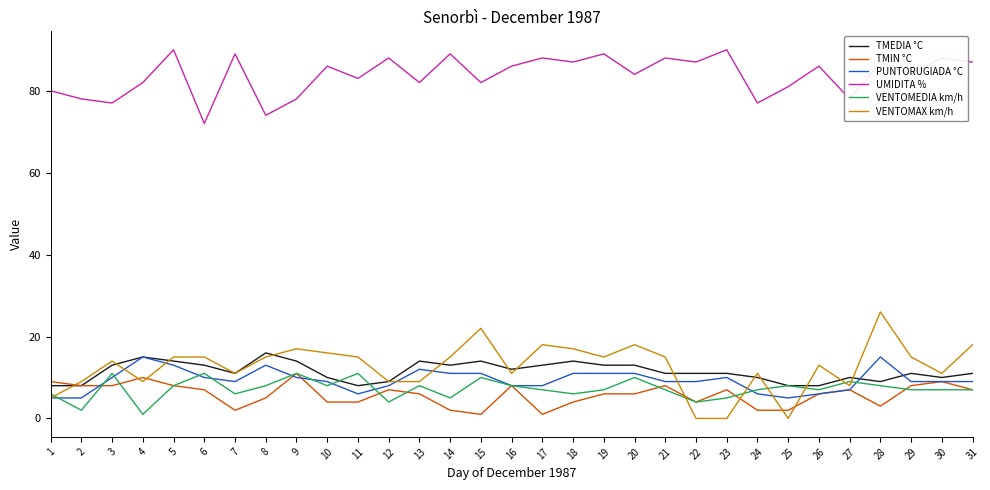

Reading right to left, extract all data points from this chart.

TMEDIA °C: 11	10	11	9	10	8	8	10	11	11	11	13	13	14	13	12	14	13	14	9	8	10	14	16	11	13	14	15	13	8	8
TMIN °C: 7	9	8	3	7	6	2	2	7	4	8	6	6	4	1	8	1	2	6	7	4	4	11	5	2	7	8	10	8	8	9
PUNTORUGIADA °C: 9	9	9	15	7	6	5	6	10	9	9	11	11	11	8	8	11	11	12	8	6	9	10	13	9	10	13	15	10	5	5
UMIDITA %: 87	88	84	87	78	86	81	77	90	87	88	84	89	87	88	86	82	89	82	88	83	86	78	74	89	72	90	82	77	78	80
VENTOMEDIA km/h: 7	7	7	8	9	7	8	7	5	4	7	10	7	6	7	8	10	5	8	4	11	8	11	8	6	11	8	1	11	2	6
VENTOMAX km/h: 18	11	15	26	8	13	0	11	0	0	15	18	15	17	18	11	22	15	9	9	15	16	17	15	11	15	15	9	14	9	5